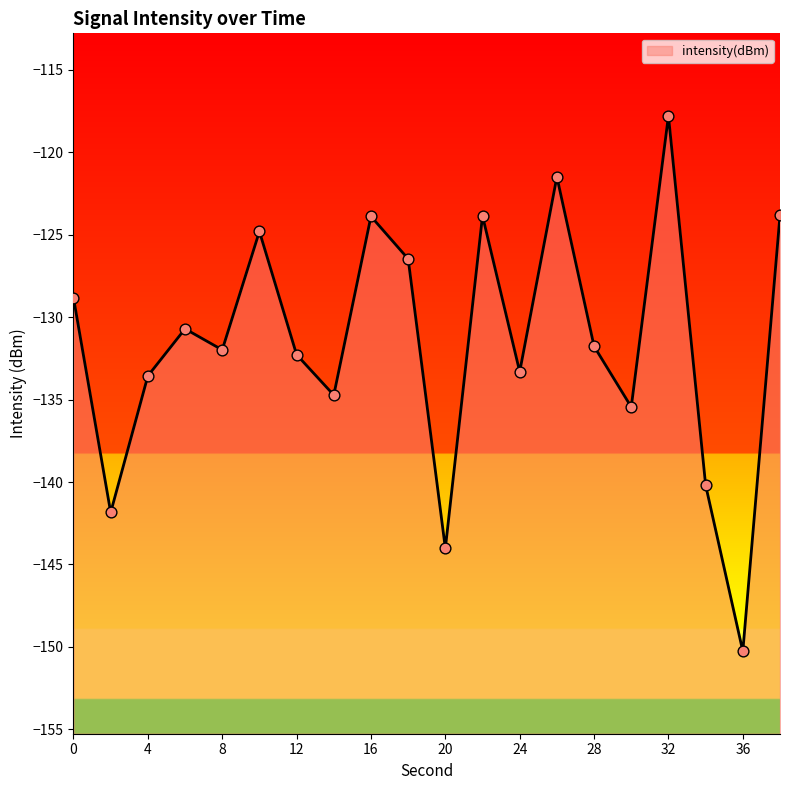

What is the change in value from 20 to 32?

+26.2